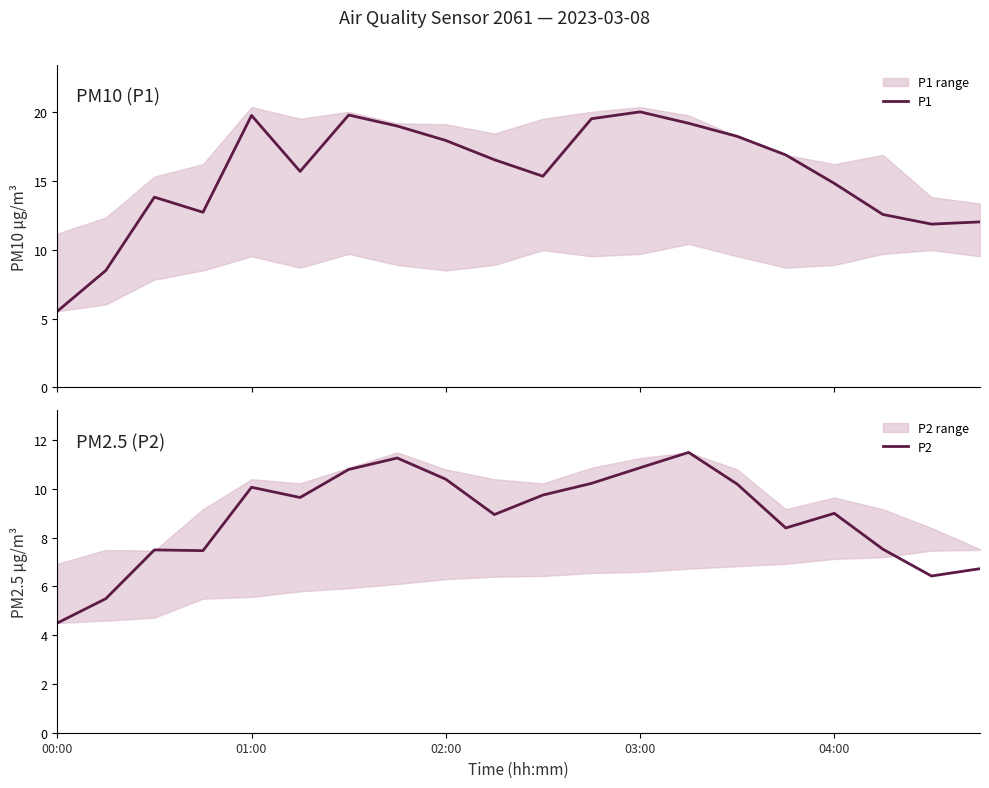

What is the difference between the maximum and minimum values in the P2 series?

7.0